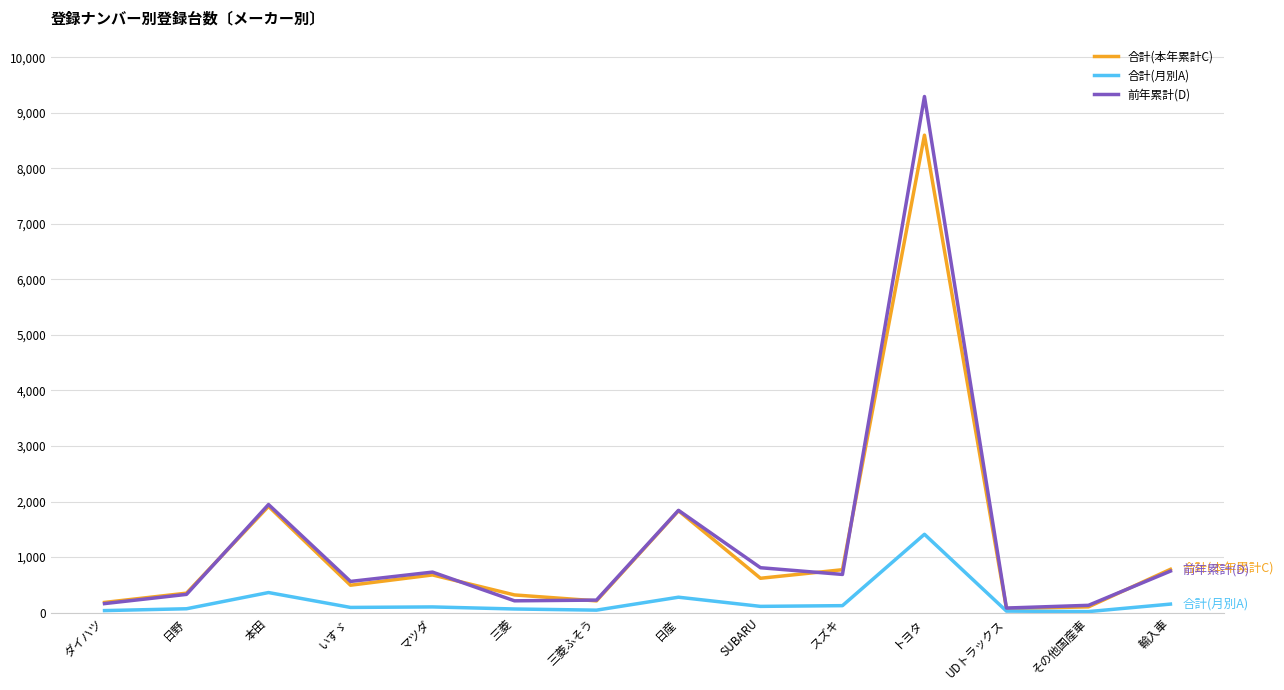

What is the difference between the highest and lowest values at 本田?

1585